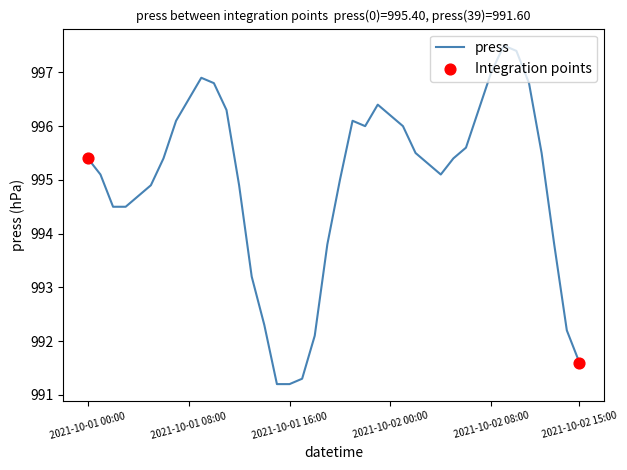

What is the smallest value displayed?

991.2